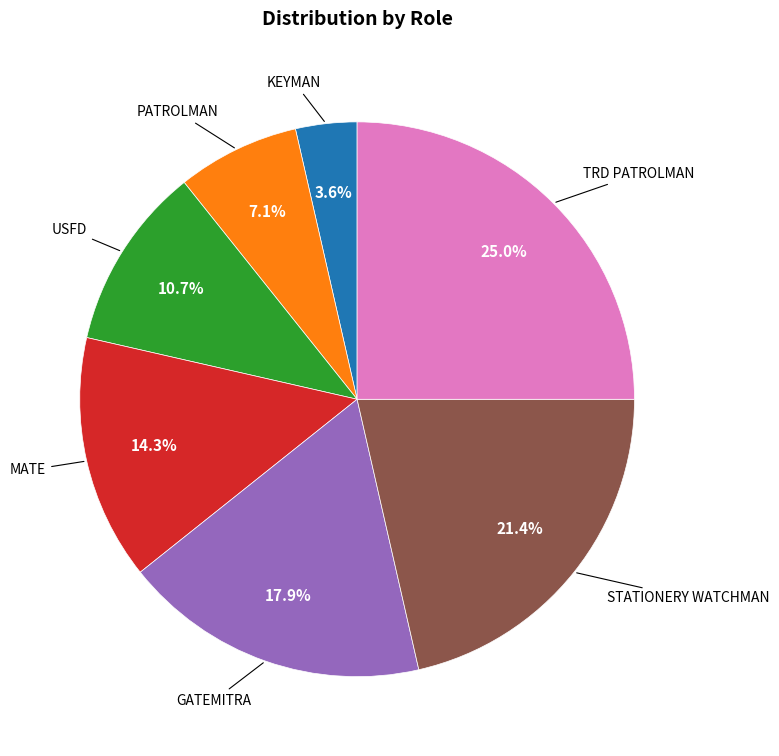

The MATE slice represents 14% of the pie. True or false?

True